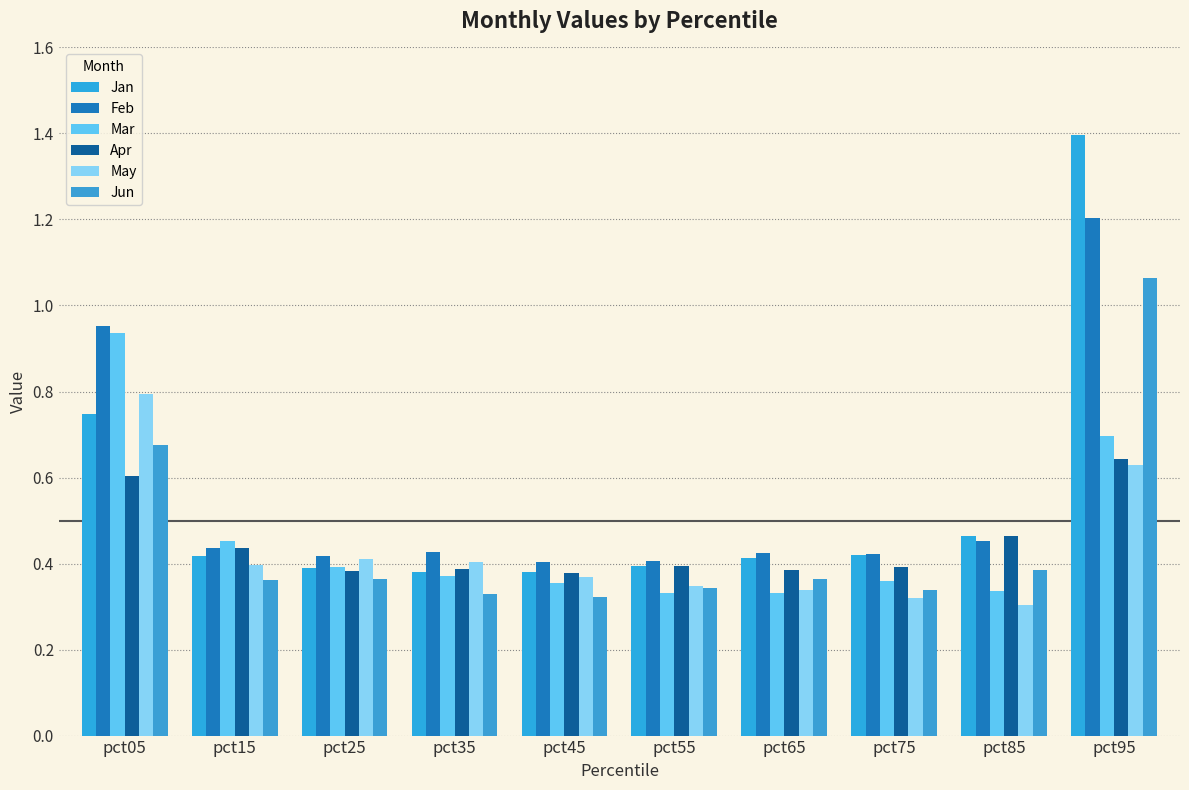

What are all the series names shown in the legend?

Jan, Feb, Mar, Apr, May, Jun